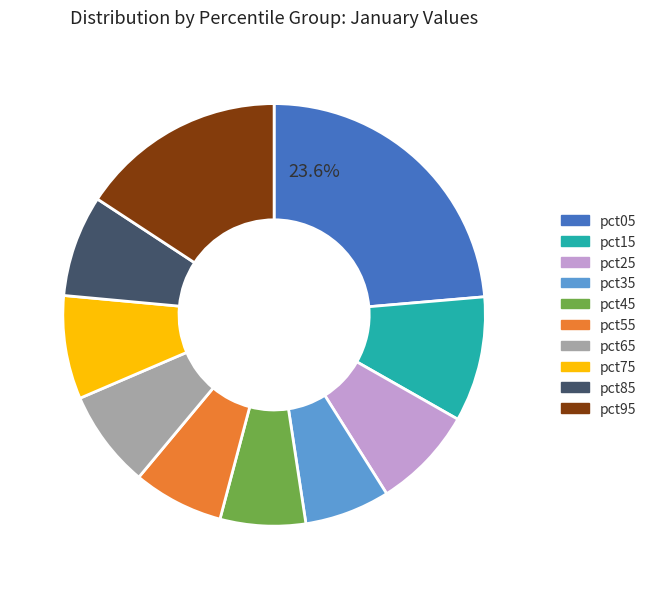

Which has a higher value, pct85 or pct15?

pct15